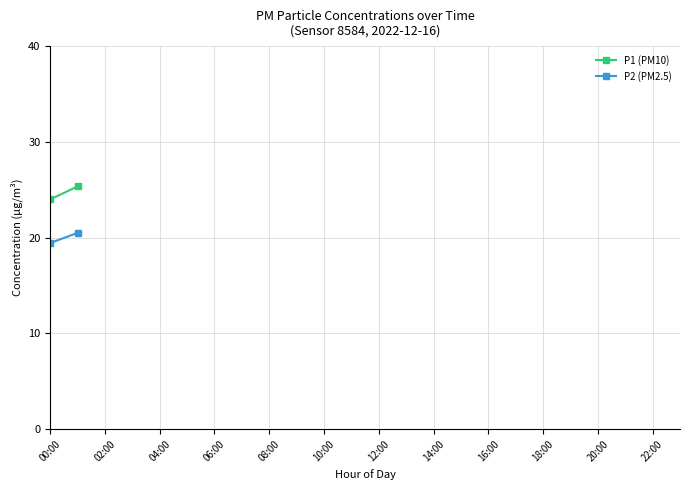

What is the difference between the highest and lowest values at 00:00?

4.6